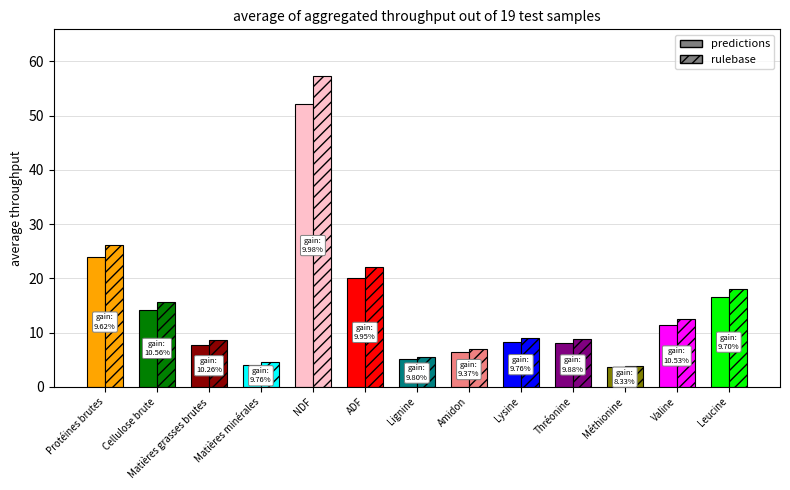

The value of On DM at ADF is 22.1. True or false?

True